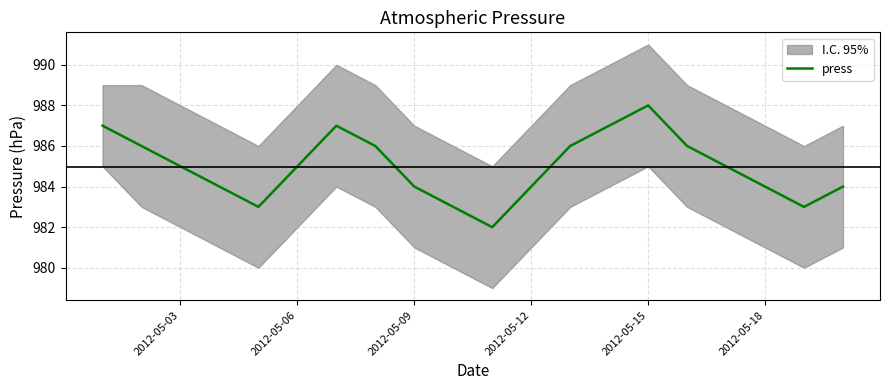

The value of press at 2012-05-15 is 988. True or false?

True